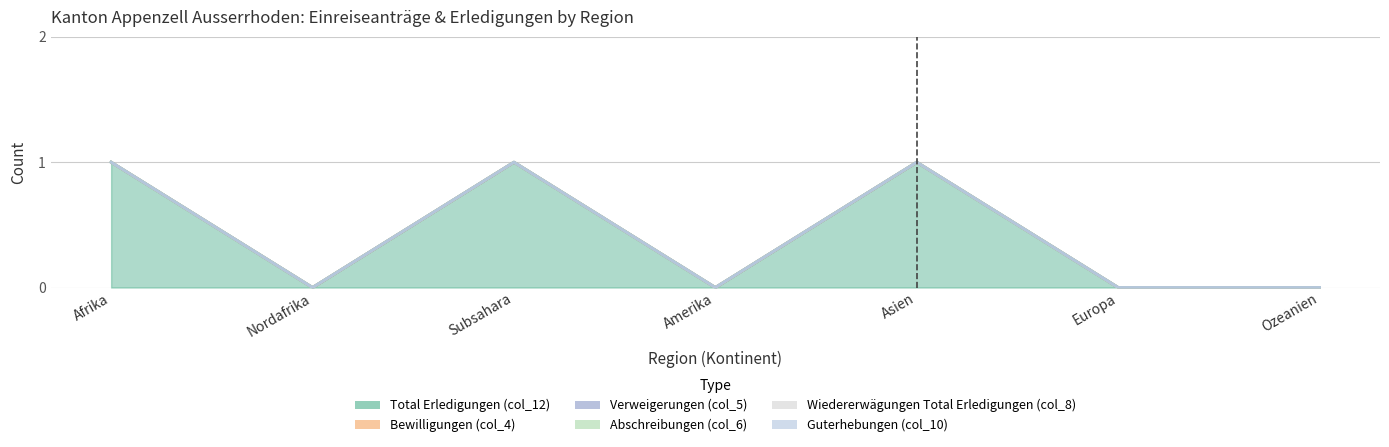

True or false: col_8 has more than 1 interior local peaks.

False